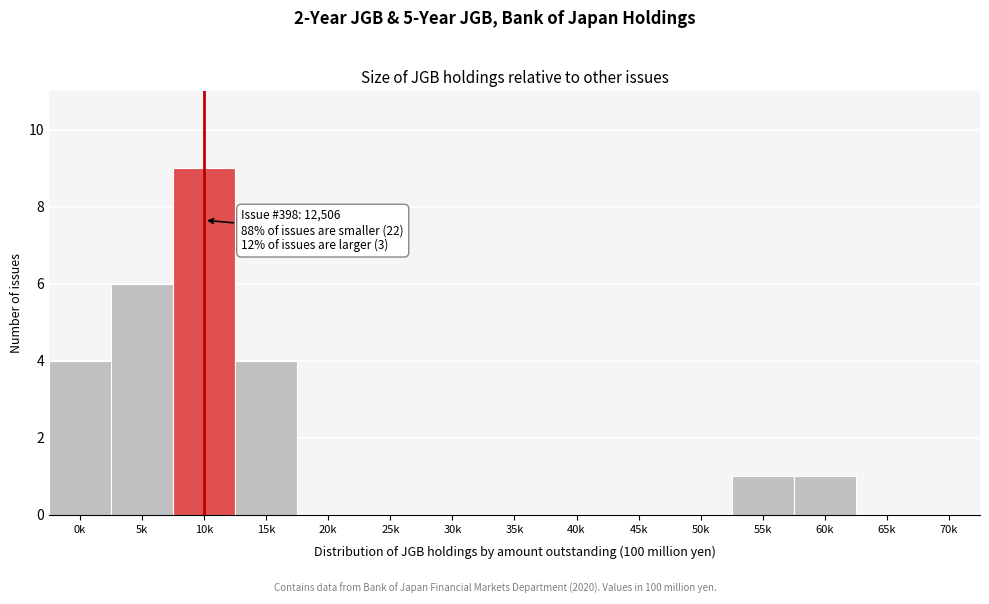

Reading left to right, list all the values displayed in this chart.

0k=4	5k=6	10k=9	15k=4	20k=0	25k=0	30k=0	35k=0	40k=0	45k=0	50k=0	55k=1	60k=1	65k=0	70k=0